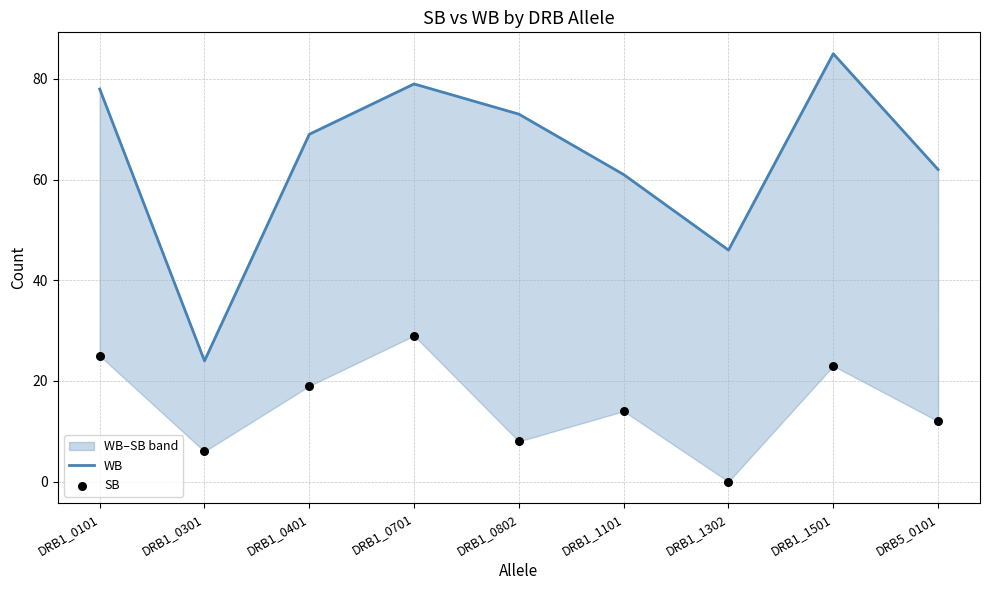

At how many categories does at least one series exceed 44?

8